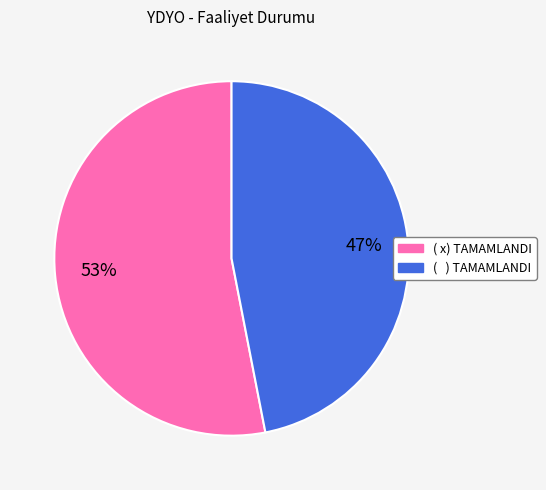

What is the smallest slice in the pie chart?

( ) TAMAMLANDI